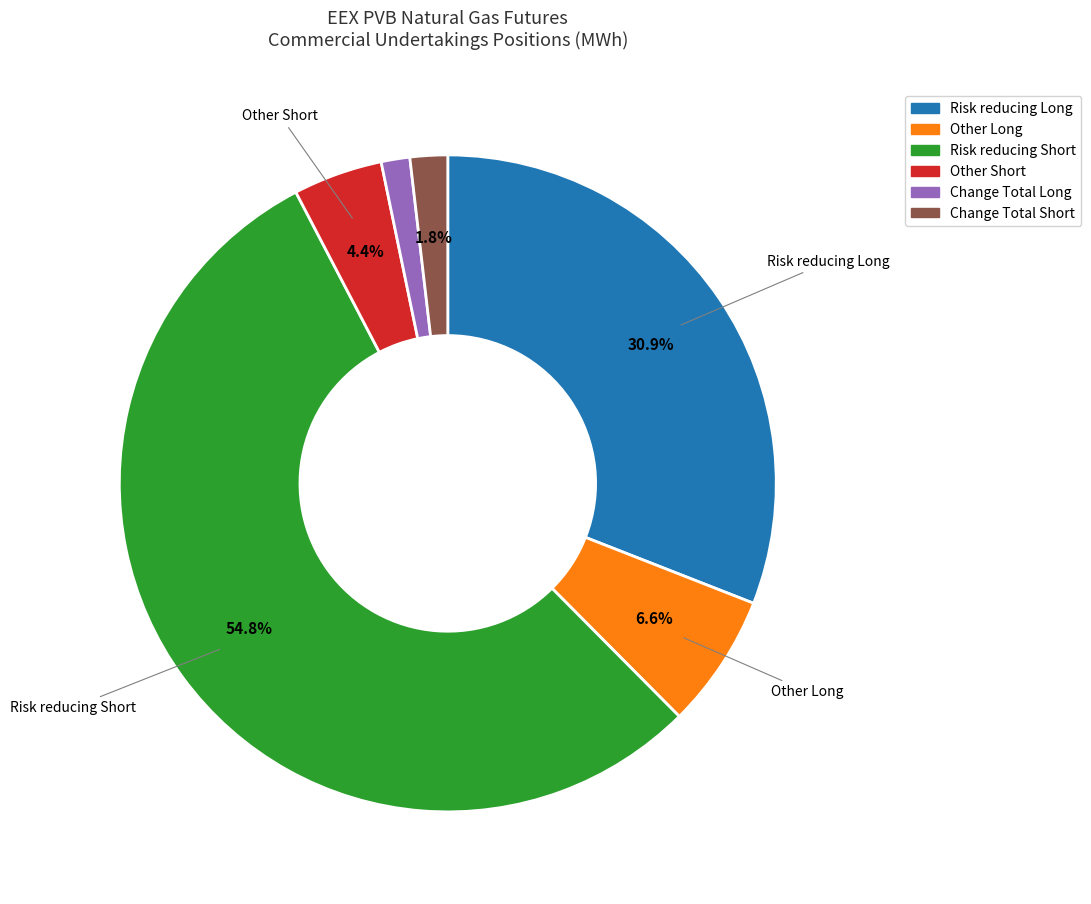

Combined, do Other Long and Change Total Long account for over 50%?

No